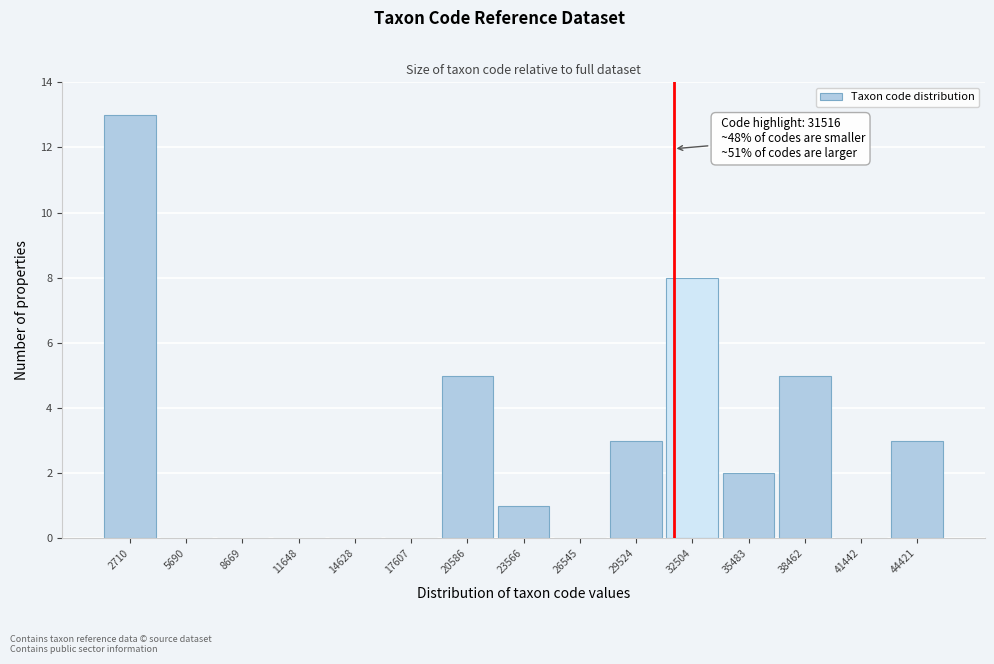

Which range on the x-axis has the tallest bar?

1000 to 4000